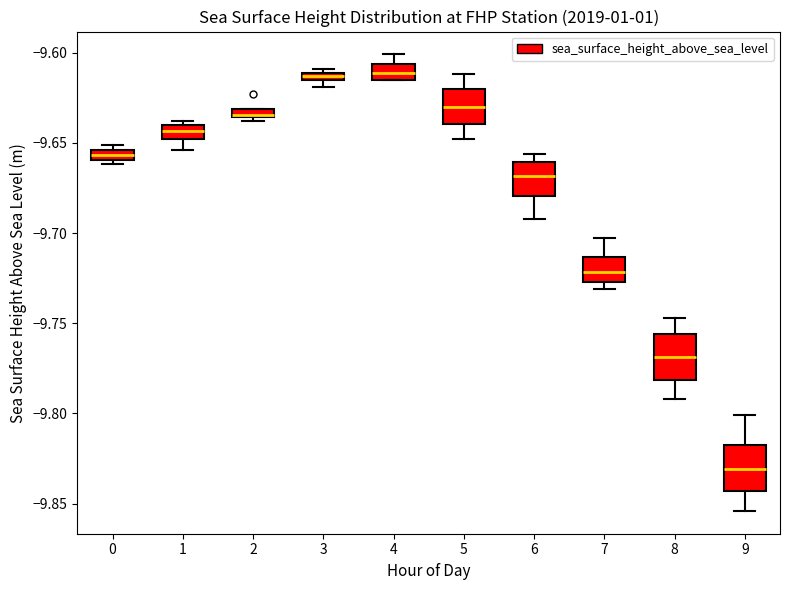

Where is the lower edge of the box at x = 5 on the y-axis? The values are not printed on the chart, so give them approximately, as read against the axis.

-9.640